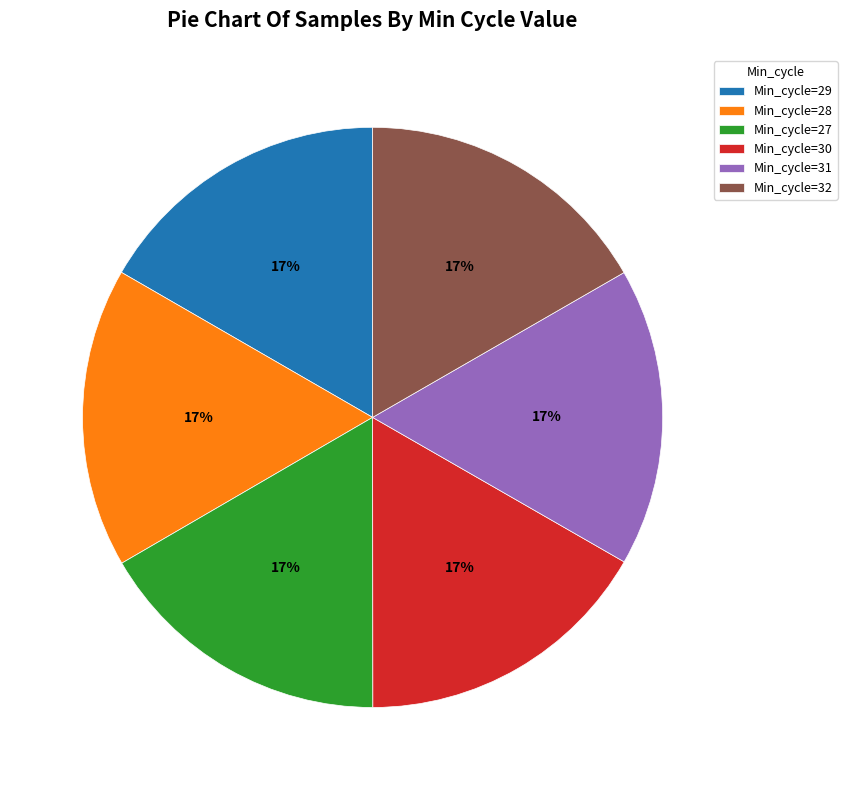

What percentage is the Min_cycle=28 slice, to the nearest percent?

17%